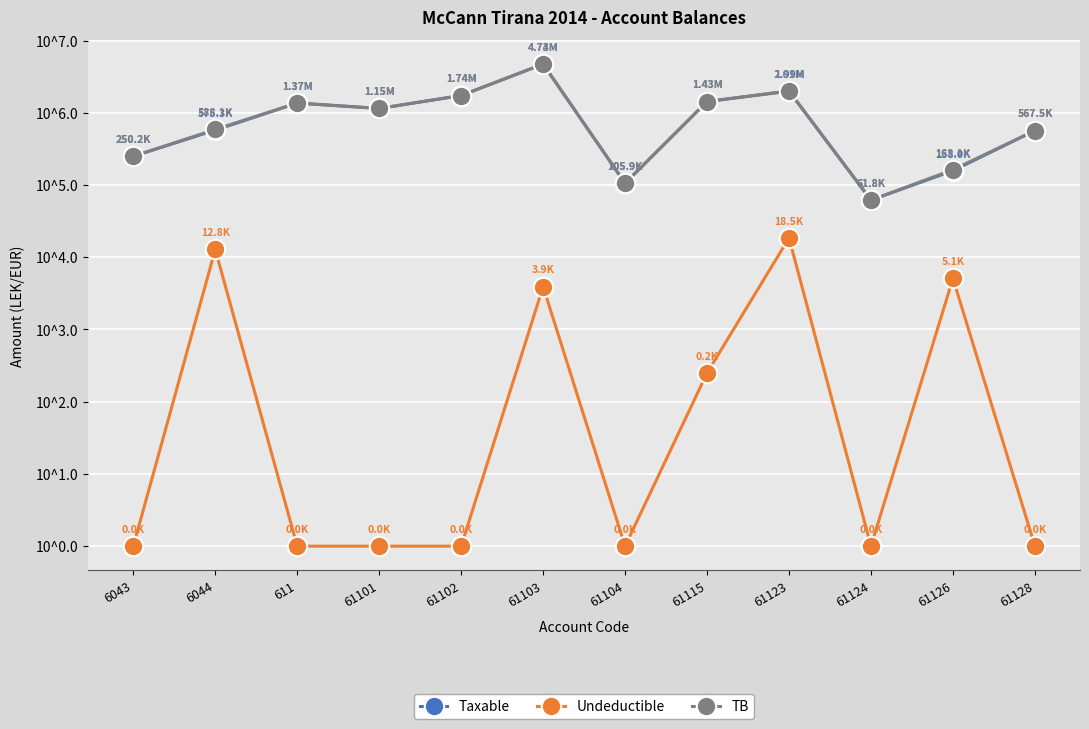

What are all the series names shown in the legend?

Taxable, Undeductible, TB